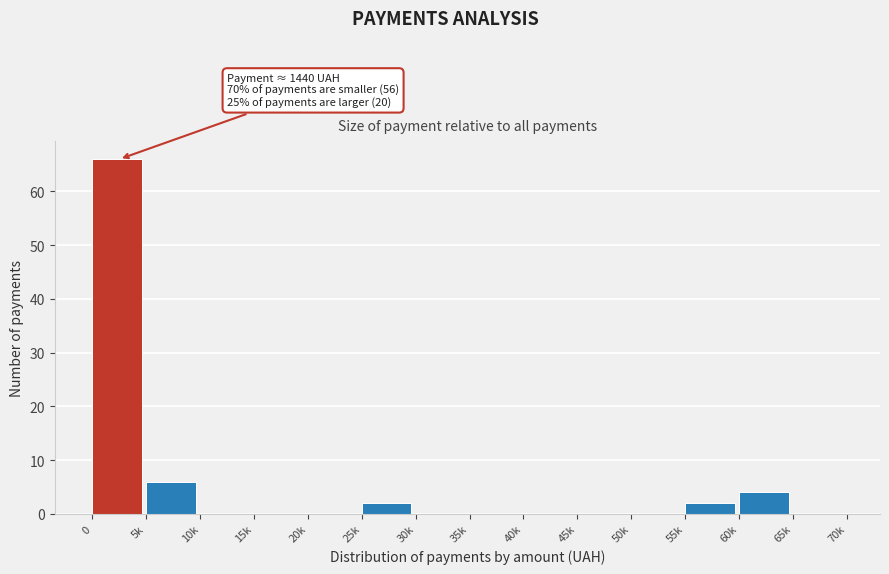

Reading left to right, what are all the values shown in this chart?

0=66	5k=6	10k=0	15k=0	20k=0	25k=2	30k=0	35k=0	40k=0	45k=0	50k=0	55k=2	60k=4	65k=0